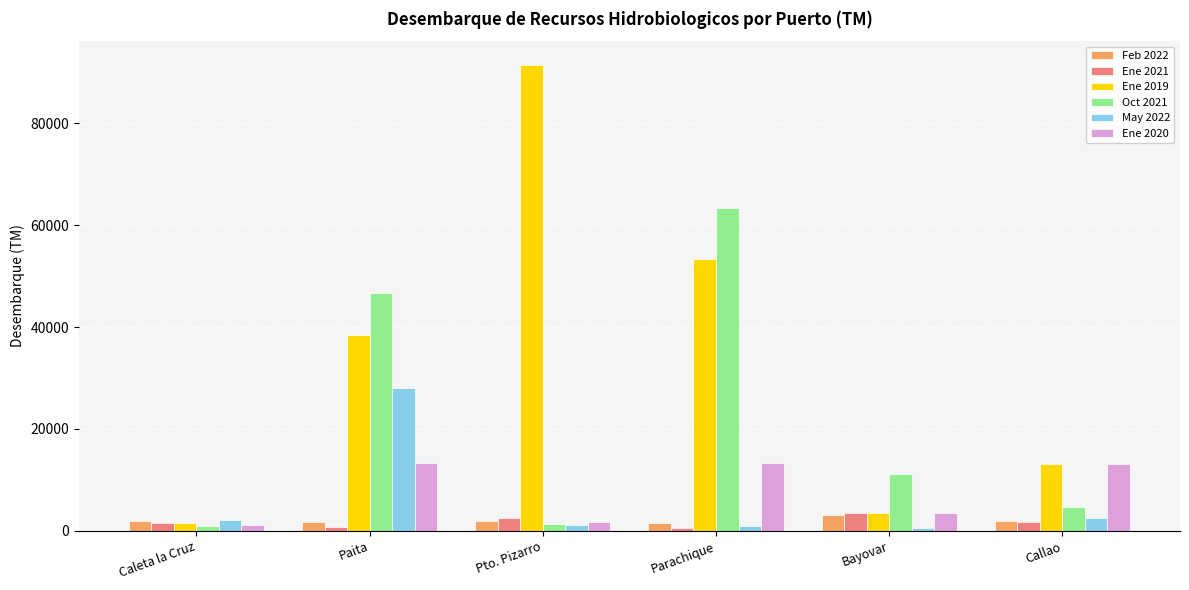

Where does the Ene 2020 series first go above 13189?

Paita